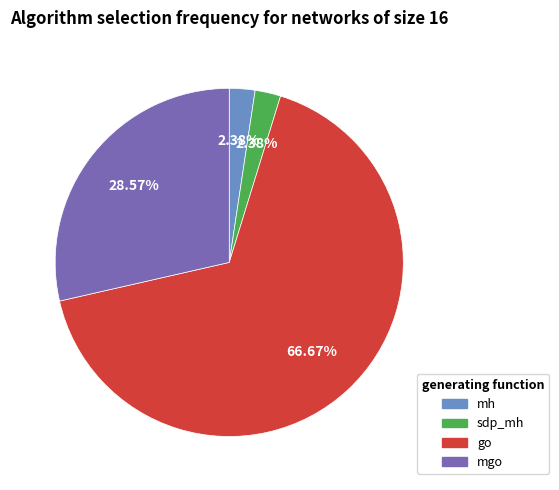

Does any single category account for the majority?

Yes